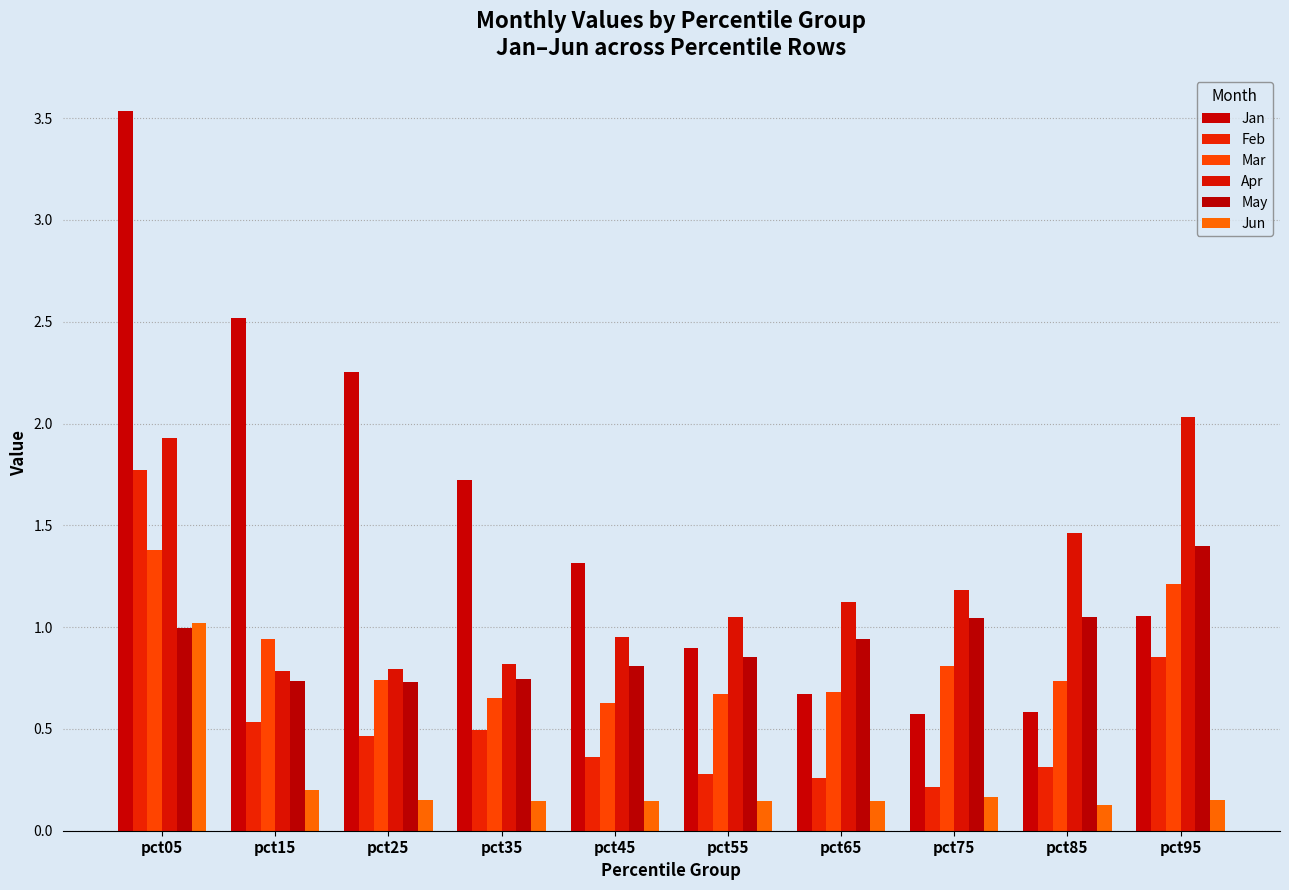

Between pct35 and pct75, which series saw the biggest shift?

Jan